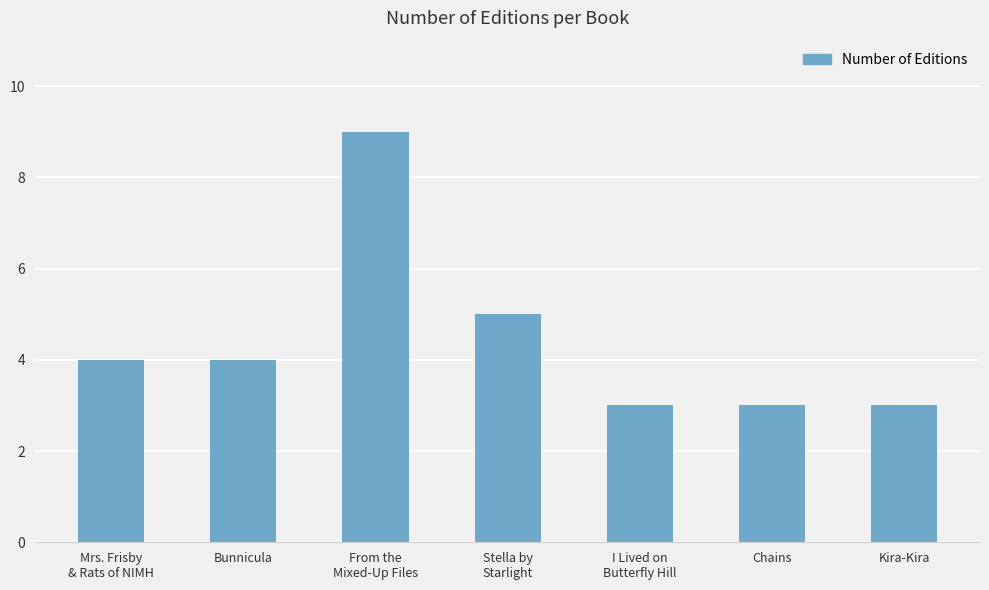

Reading left to right, extract all data points from this chart.

Mrs. Frisby
& Rats of NIMH=4	Bunnicula=4	From the
Mixed-Up Files=9	Stella by
Starlight=5	I Lived on
Butterfly Hill=3	Chains=3	Kira-Kira=3